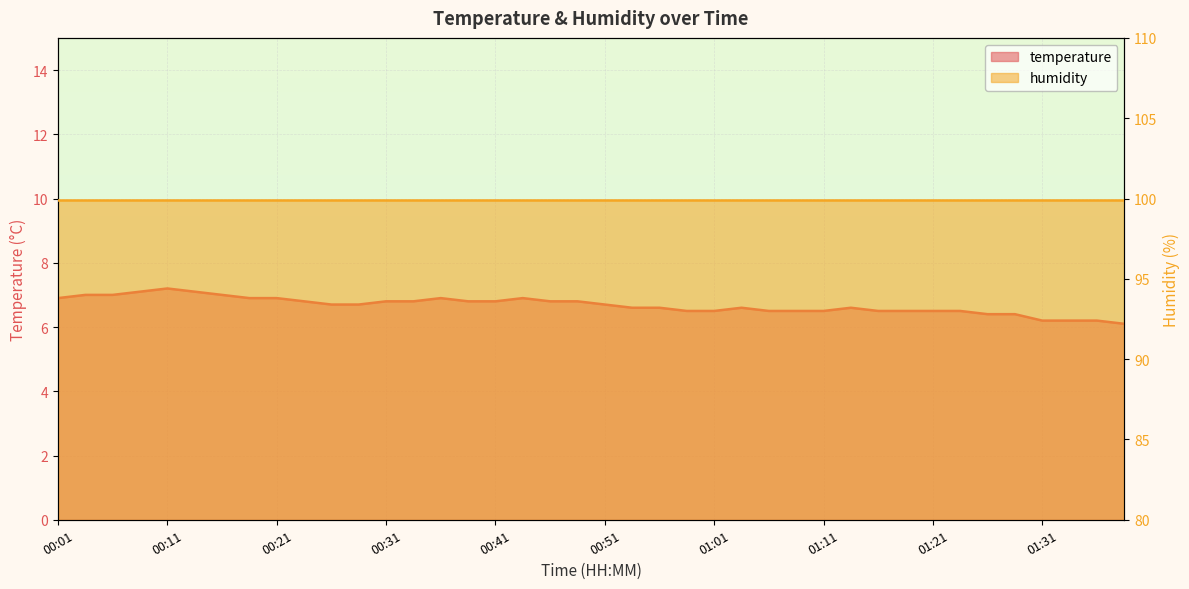

Which category has the lowest value across all series?

01:38